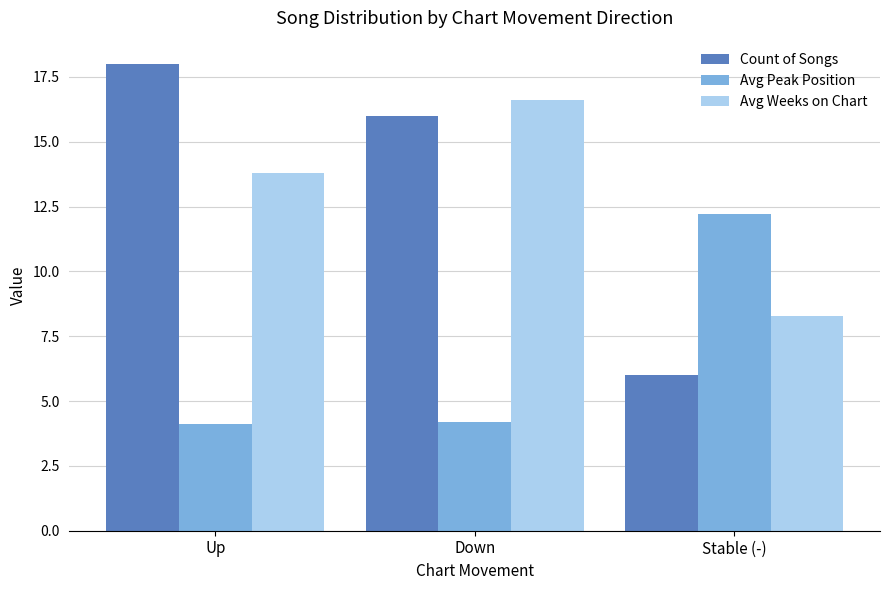

What value does the Avg Peak Position series have at Down?

4.2